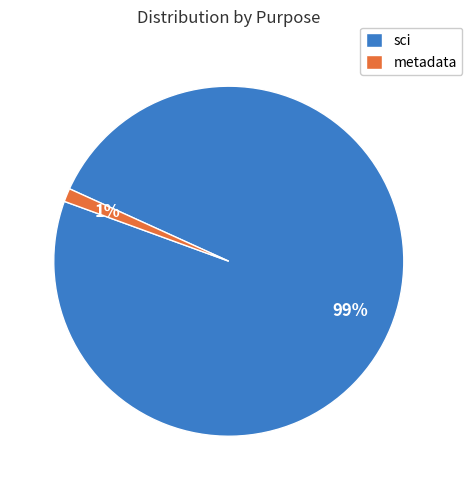

Is there a majority slice in this chart?

Yes